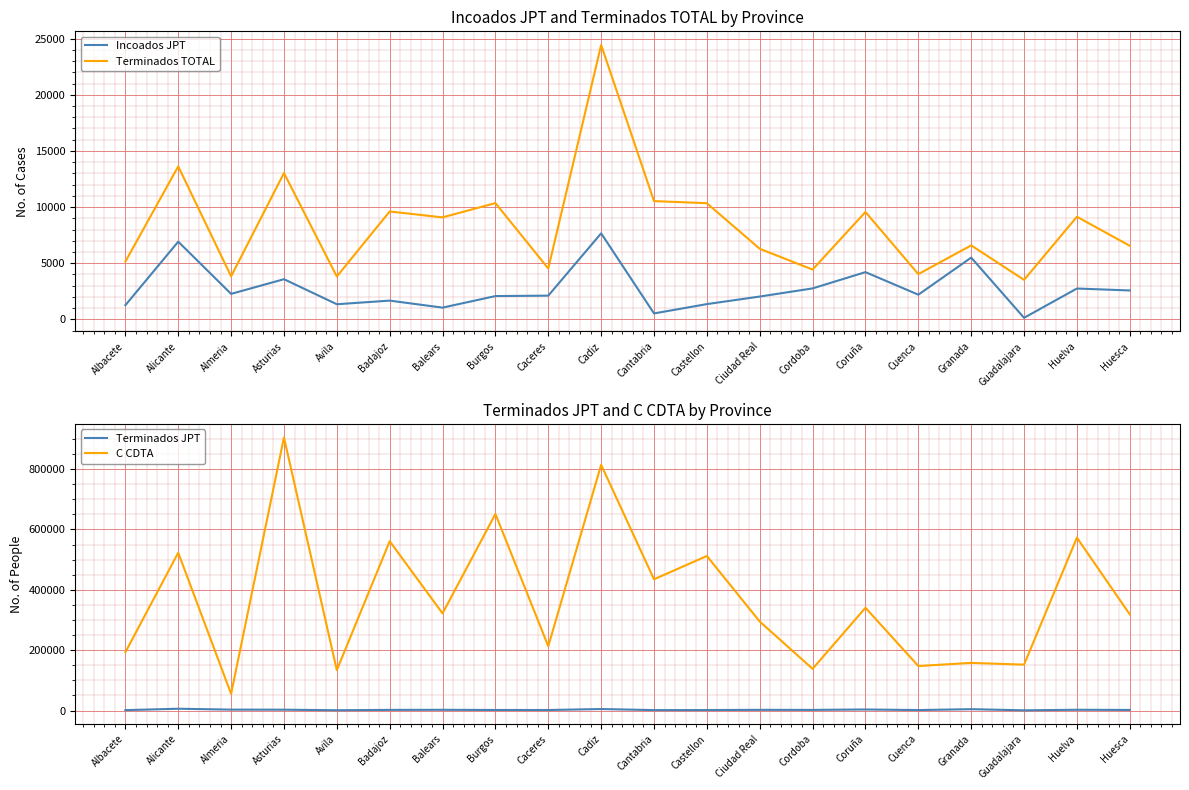

Rank the categories by C CDTA value from lowest to highest.

Almeria, Avila, Cordoba, Cuenca, Guadalajara, Granada, Albacete, Caceres, Ciudad Real, Huesca, Balears, Coruña, Cantabria, Castellon, Alicante, Badajoz, Huelva, Burgos, Cadiz, Asturias